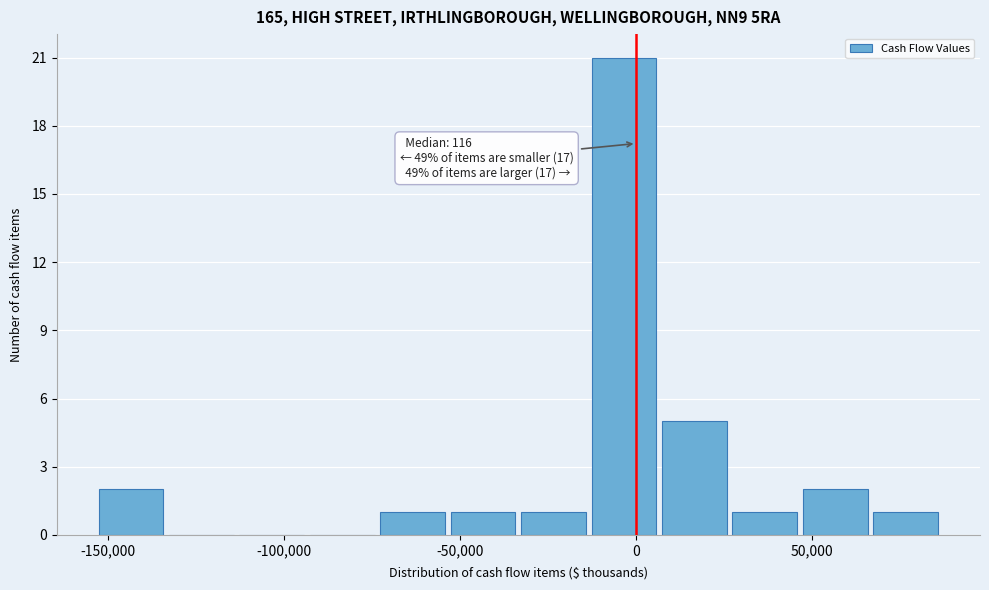

Which range on the x-axis has the tallest bar?

-15000 to 5000